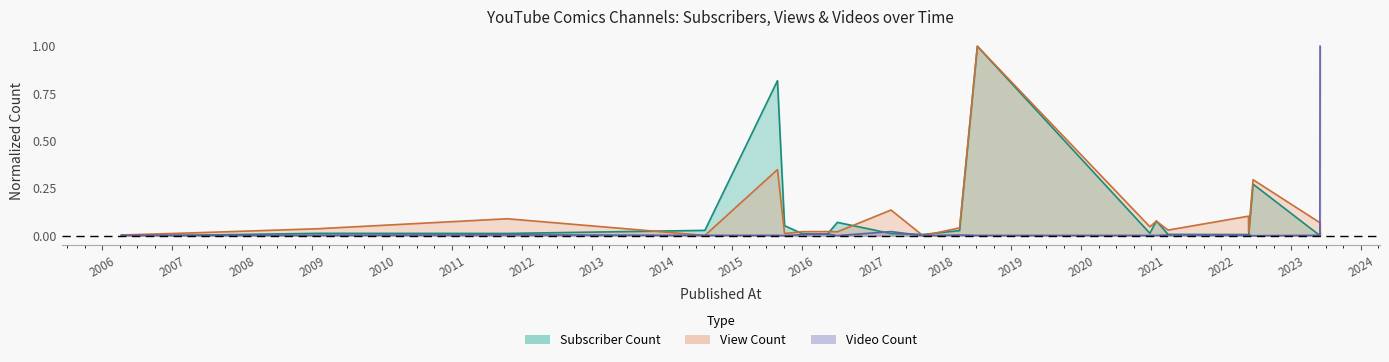

Between 2014-08-14 and 2016-07-06, which series saw the biggest shift?

Subscriber Count